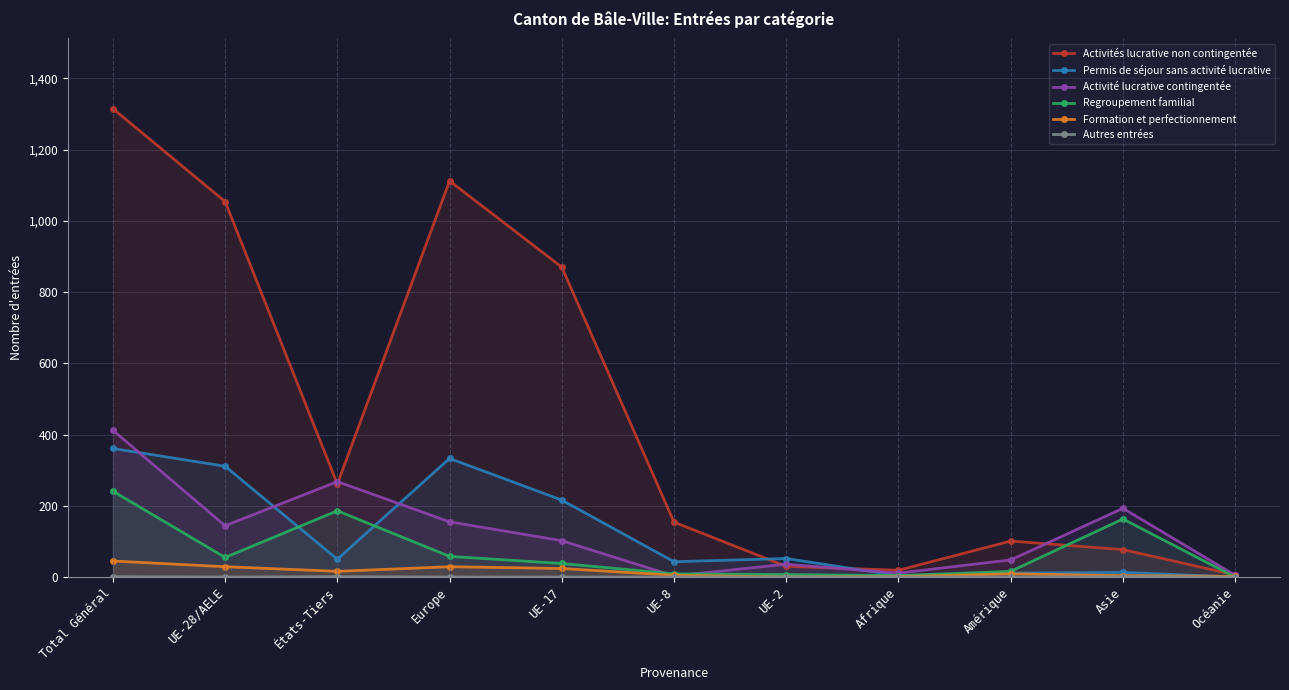

What is the difference between the second highest and minimum values in the Activités lucrative non contingentée series?

1106